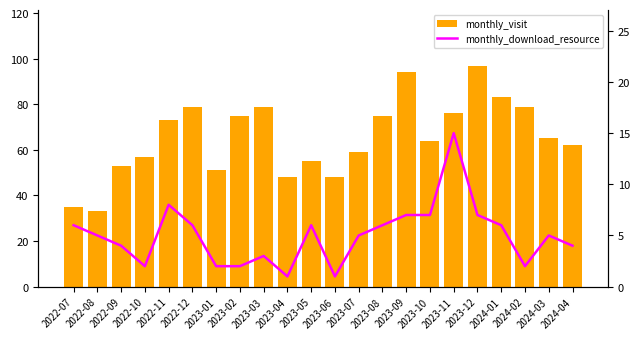

Which series has the largest total across all categories?

monthly_visit